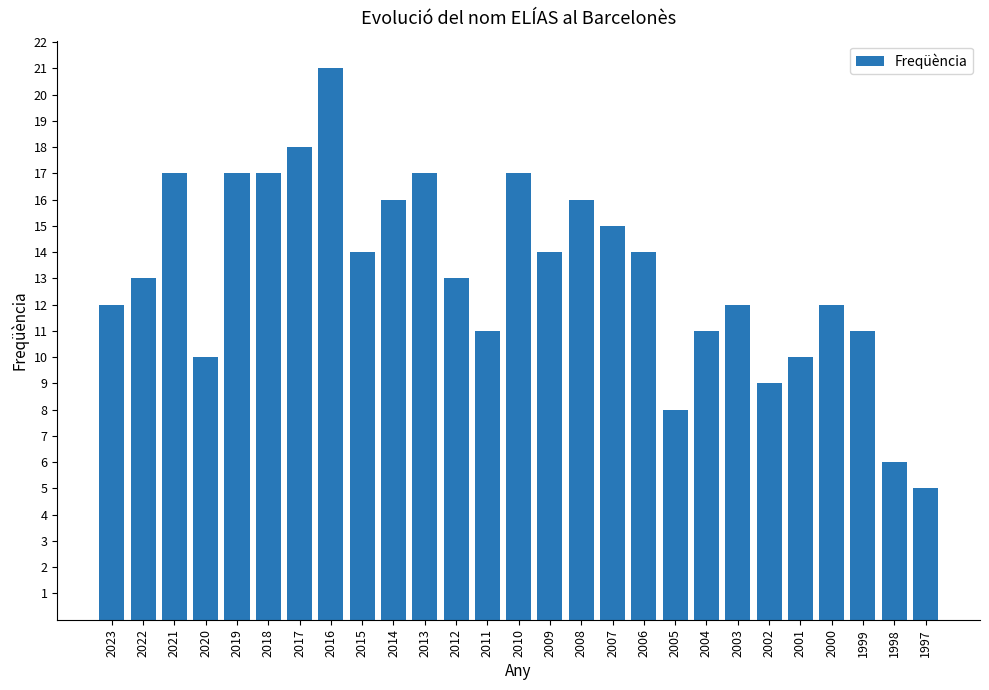

Is it true that the value at 2017 is 11?

False